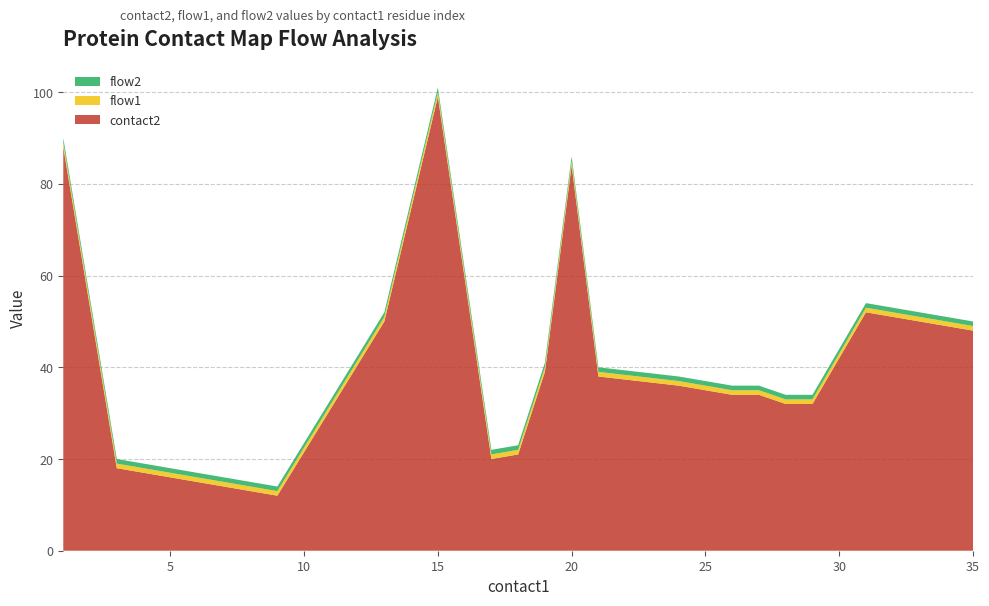

Reading right to left, transcribe all the data shown in this chart.

contact2: 35=48	33=50	31=52	29=32	28=32	27=34	26=34	24=36	21=38	20=84	19=39	18=21	17=20	15=99	13=50	9=12	7=14	5=16	3=18	1=88
flow1: 35=1	33=1	31=1	29=1	28=1	27=1	26=1	24=1	21=1	20=1	19=1	18=1	17=1	15=1	13=1	9=1	7=1	5=1	3=1	1=1
flow2: 35=1	33=1	31=1	29=1	28=1	27=1	26=1	24=1	21=1	20=1	19=1	18=1	17=1	15=1	13=1	9=1	7=1	5=1	3=1	1=1